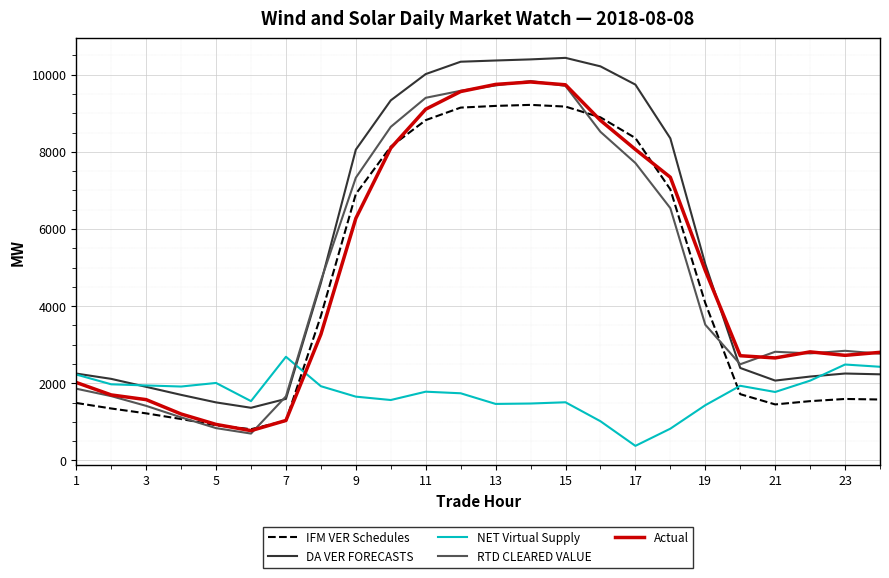

How many series are shown in this chart?

5